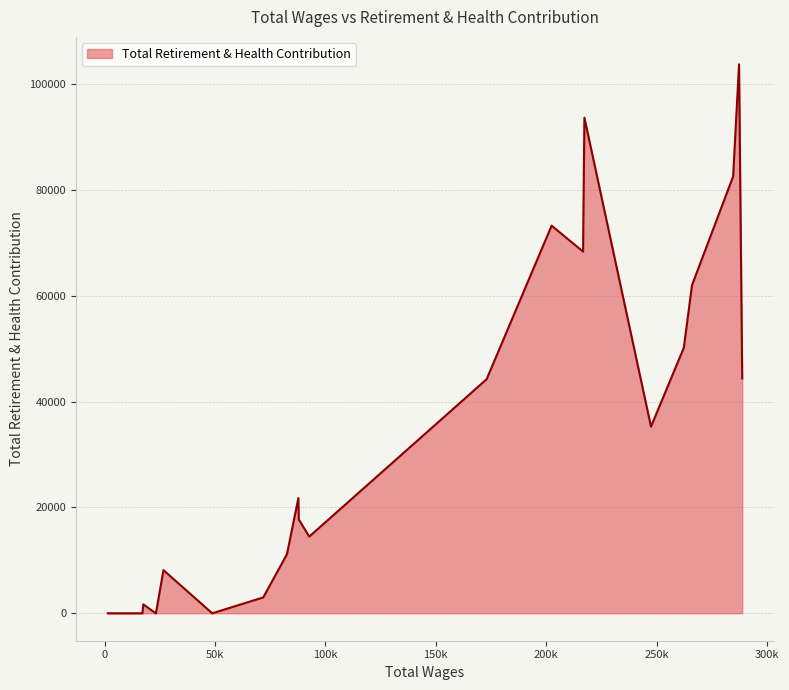

What is the greatest value displayed?

103793